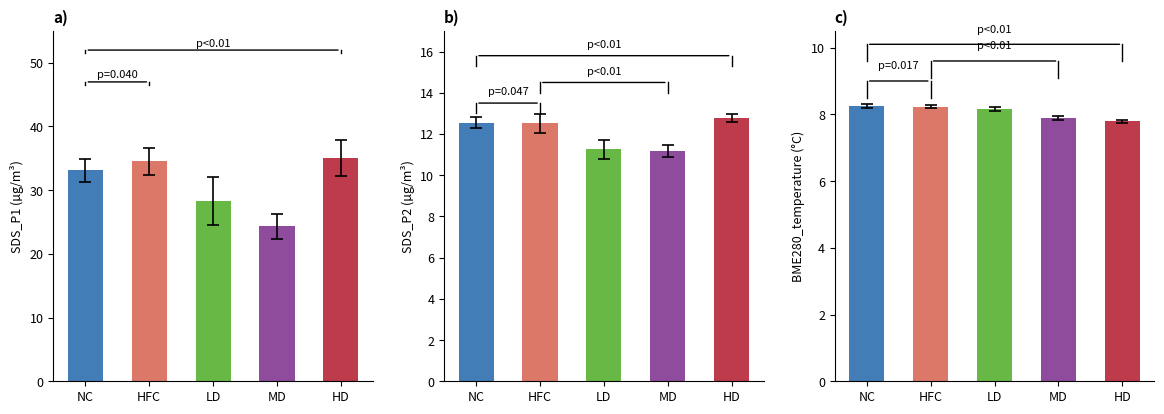

Is it true that BME280_humidity equals 66.0 at 19?

False